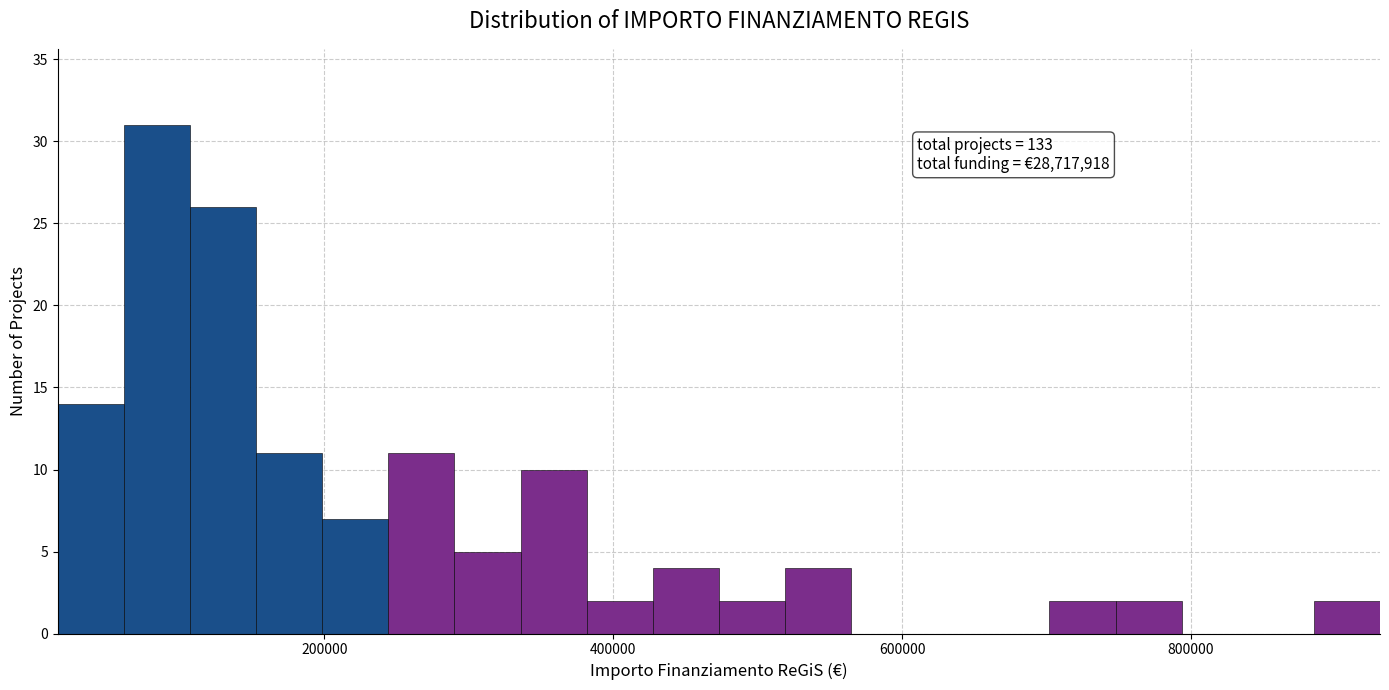

Around what value on the x-axis is the tallest bar? Give the approximate position of its centre, as read against the axis.

80000